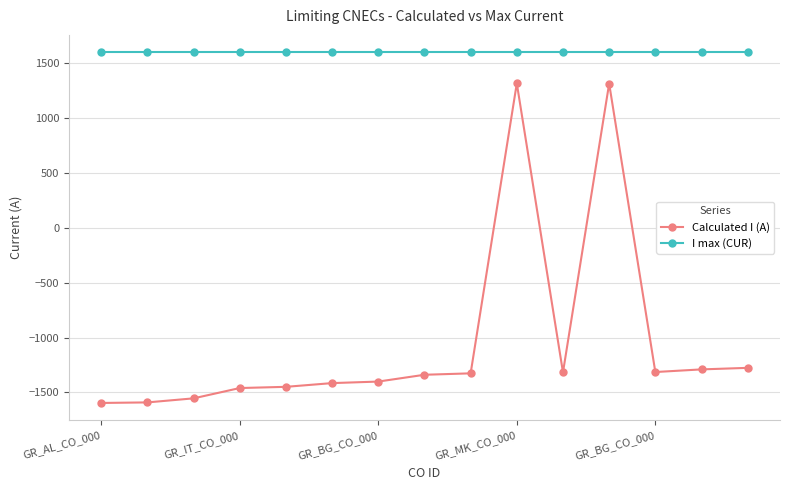

What is the sum of all Calculated I (A) values?

-15694